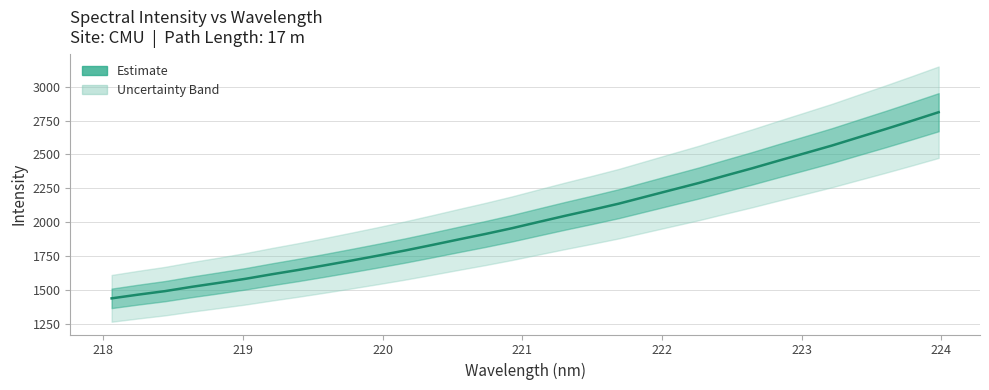

Count the number of data series in this chart.

1